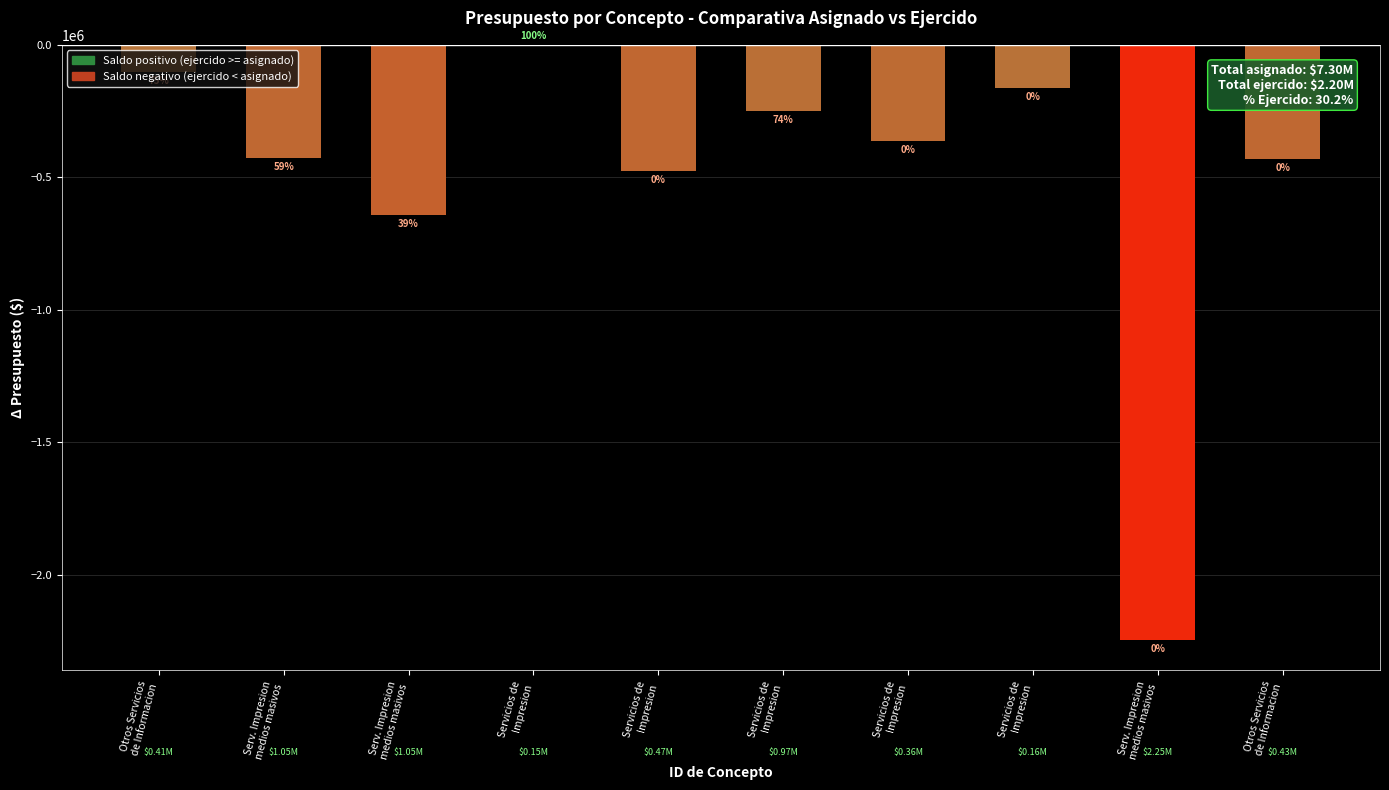

Are the bars horizontal?

No